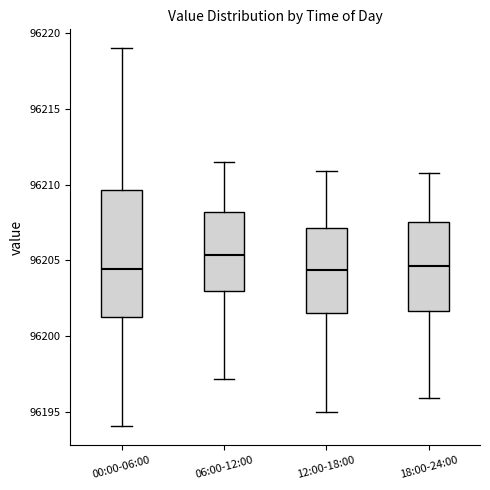

Reading left to right, transcribe this box plot: for each box, give where its median line is, the range the box spans, and where its two whiskers end, as read against the y-axis. The values are not printed on the chart, so give them approximately, as read against the axis.

00:00-06:00: median 96204.5, box 96201.5 to 96209.5, whiskers 96194.0 to 96219.0
06:00-12:00: median 96205.5, box 96203.0 to 96208.0, whiskers 96197.0 to 96211.5
12:00-18:00: median 96204.5, box 96201.5 to 96207.0, whiskers 96195.0 to 96211.0
18:00-24:00: median 96204.5, box 96201.5 to 96207.5, whiskers 96196.0 to 96211.0